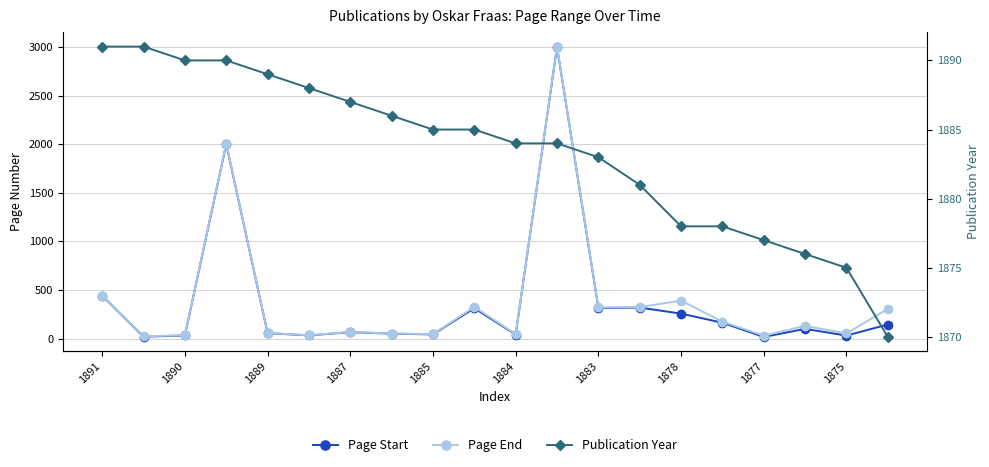

At 1878, list the series in order from smallest to largest.

Page Start, Page End, Publication Year